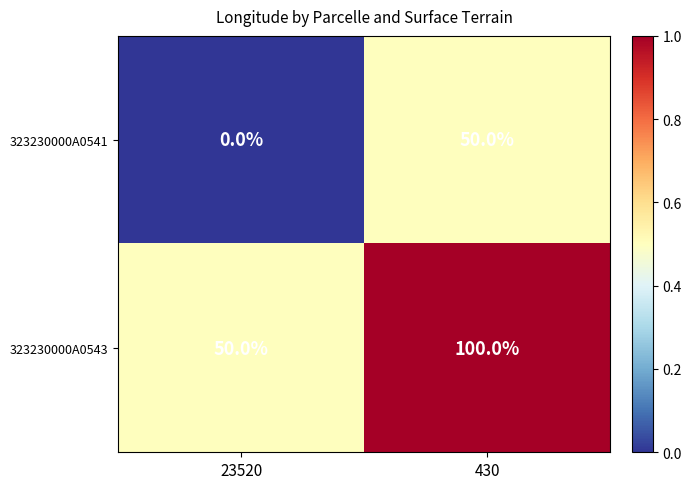

Reading left to right, extract all data points from this chart.

323230000A0541: 0	50
323230000A0543: 50	100